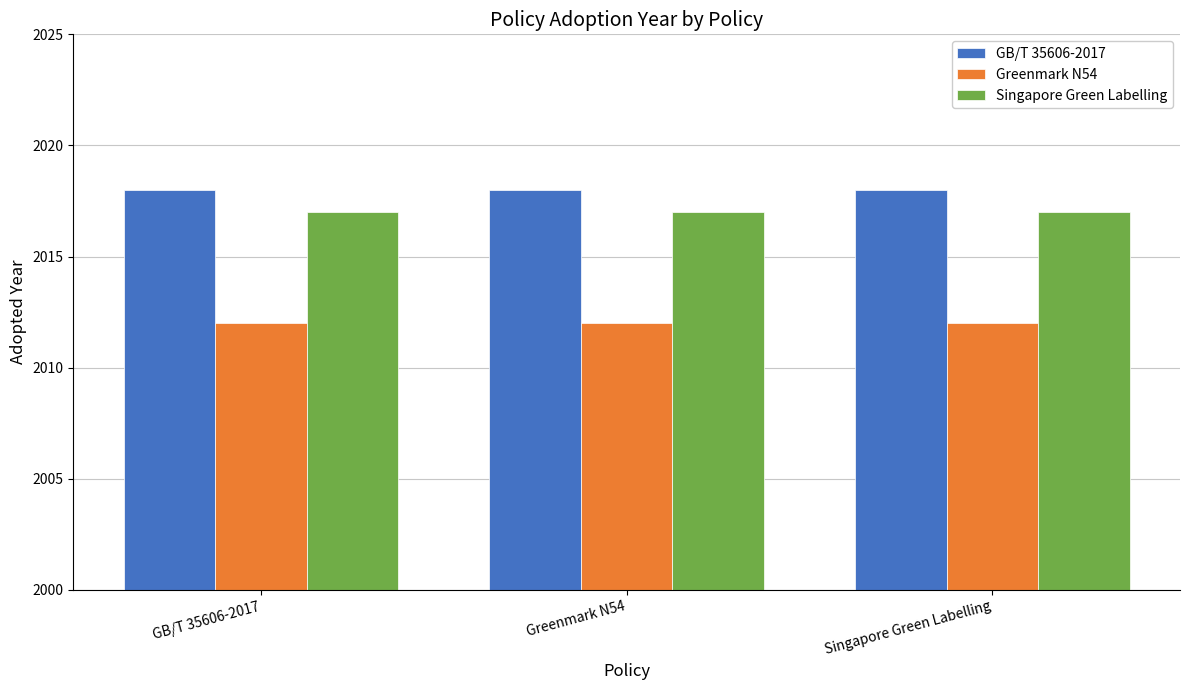

What is the smallest value displayed?

2012